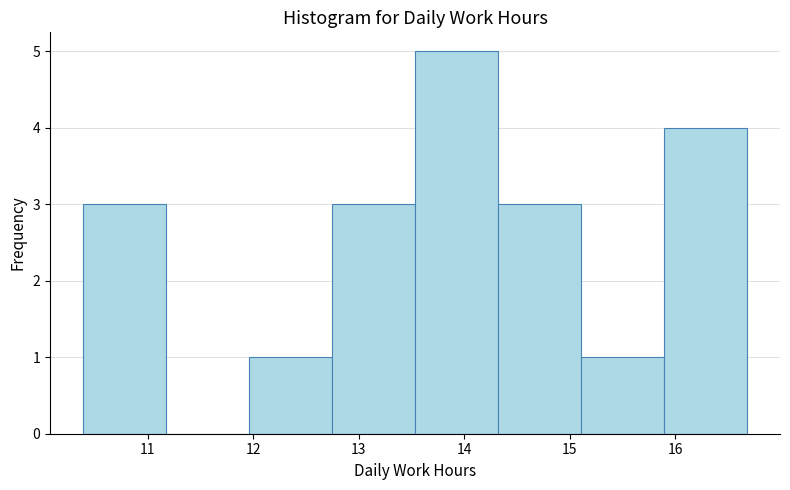

Reading left to right, transcribe this chart: for each bar, give the range it covers on the x-axis and its height. Neither the bar edges nor the heights are printed on the chart, so give them approximately, as read against the axes.

10.4 to 11.2: 3
11.2 to 12.0: 0
12.0 to 12.7: 1
12.7 to 13.5: 3
13.5 to 14.3: 5
14.3 to 15.1: 3
15.1 to 15.9: 1
15.9 to 16.7: 4